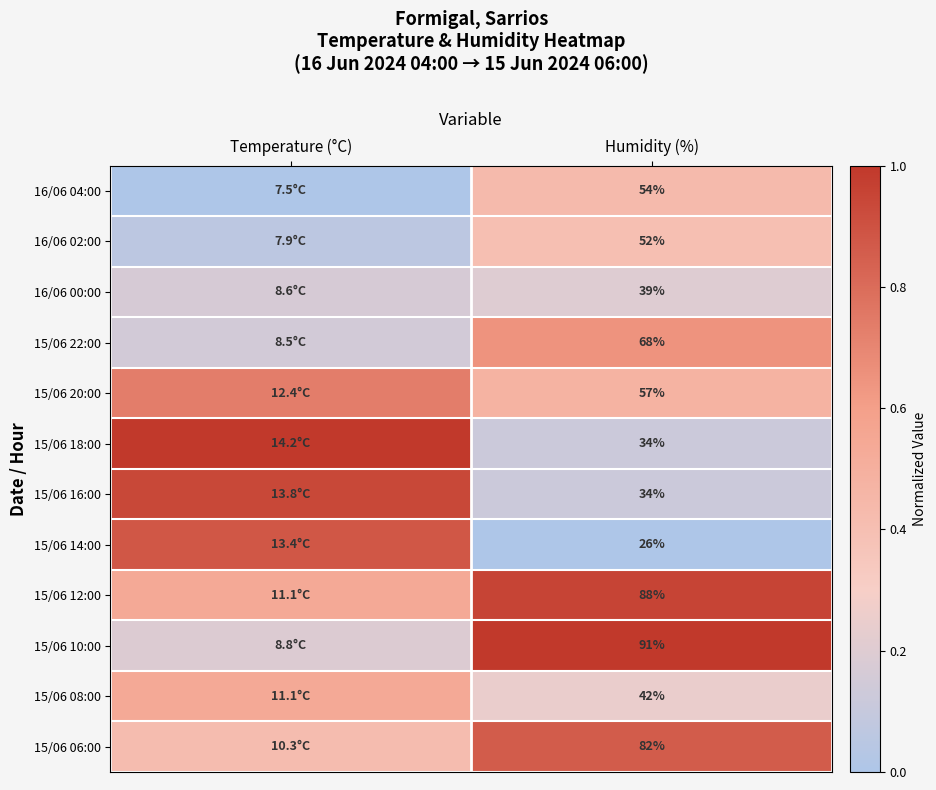

Is the value of 15/06 06:00 at Humidity (%) greater than the value of 15/06 10:00 at Humidity (%)?

No